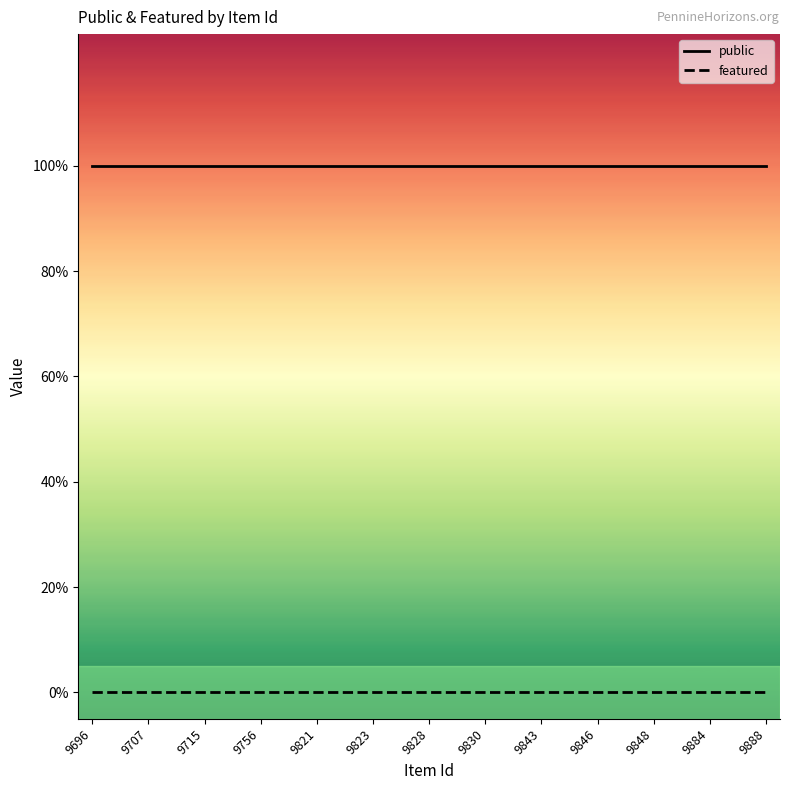

Is this an area chart (filled region under the line)?

No